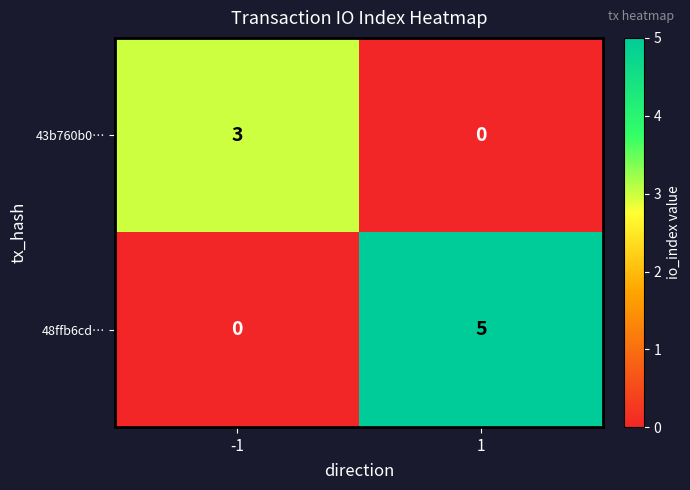

Reading left to right, extract all data points from this chart.

43b760b0…: -1=3	1=0
48ffb6cd…: -1=0	1=5